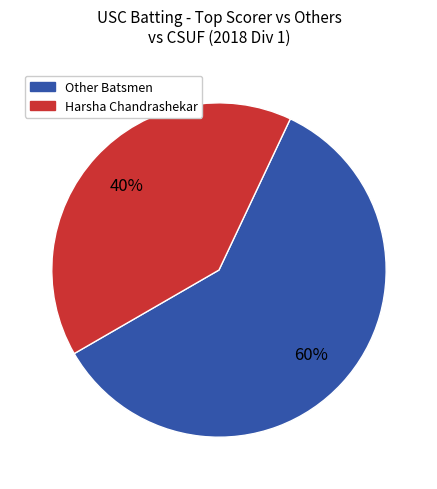

How many segments does this pie chart have?

2